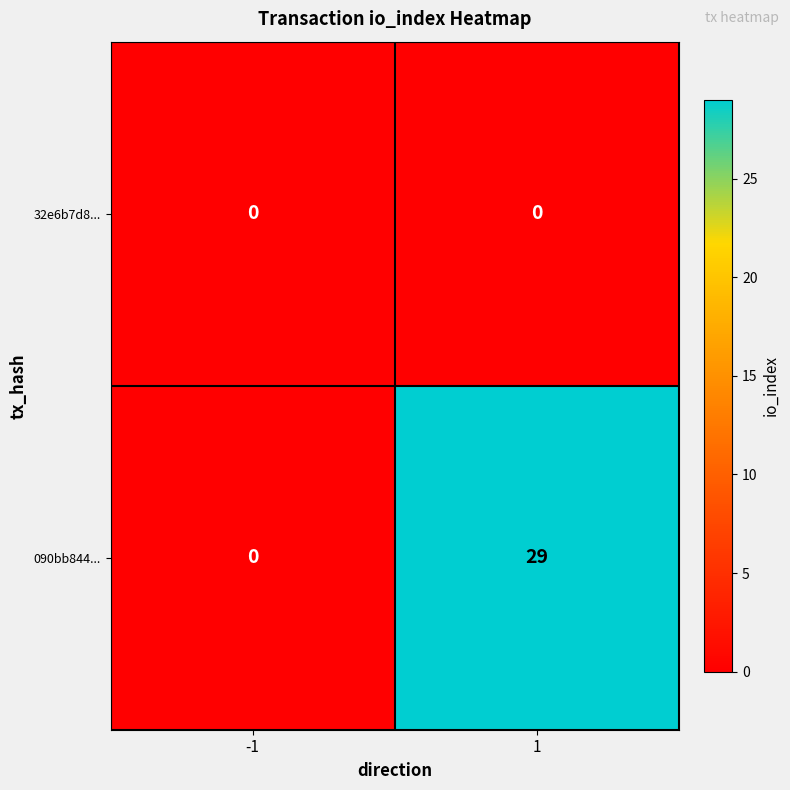

Which series has the widest spread of values?

090bb844...